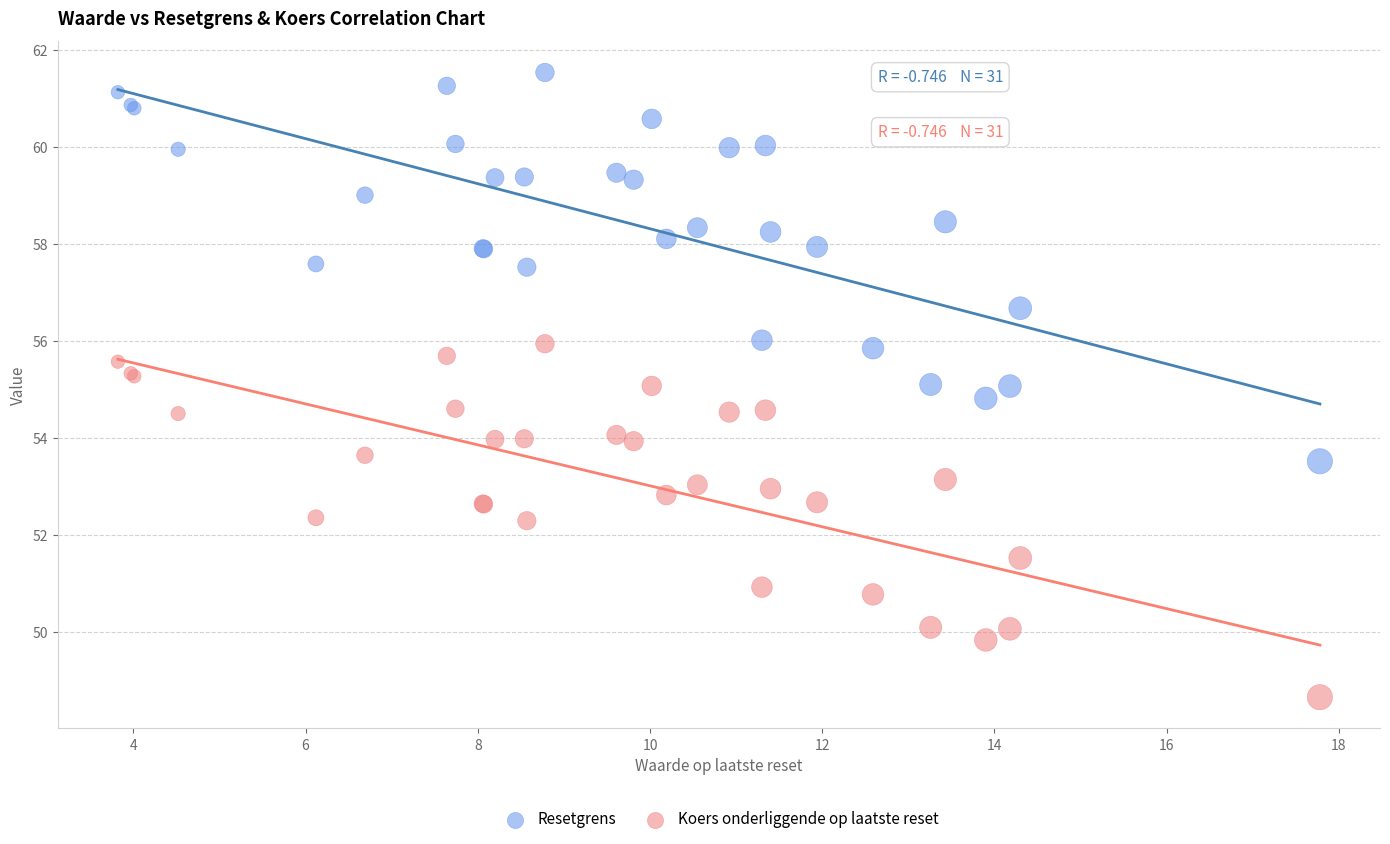

Which series has the largest Y range (max minus min)?

Resetgrens